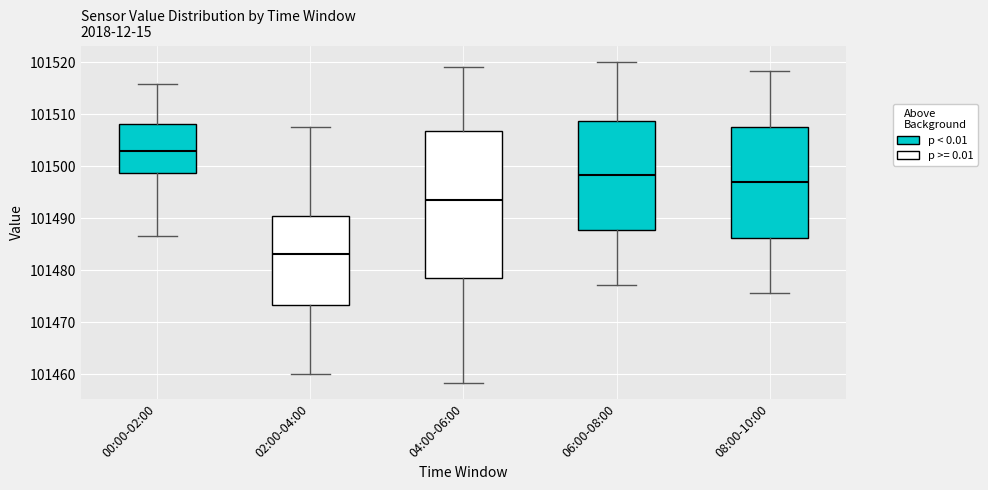

Which box's median line is the lowest?

02:00-04:00